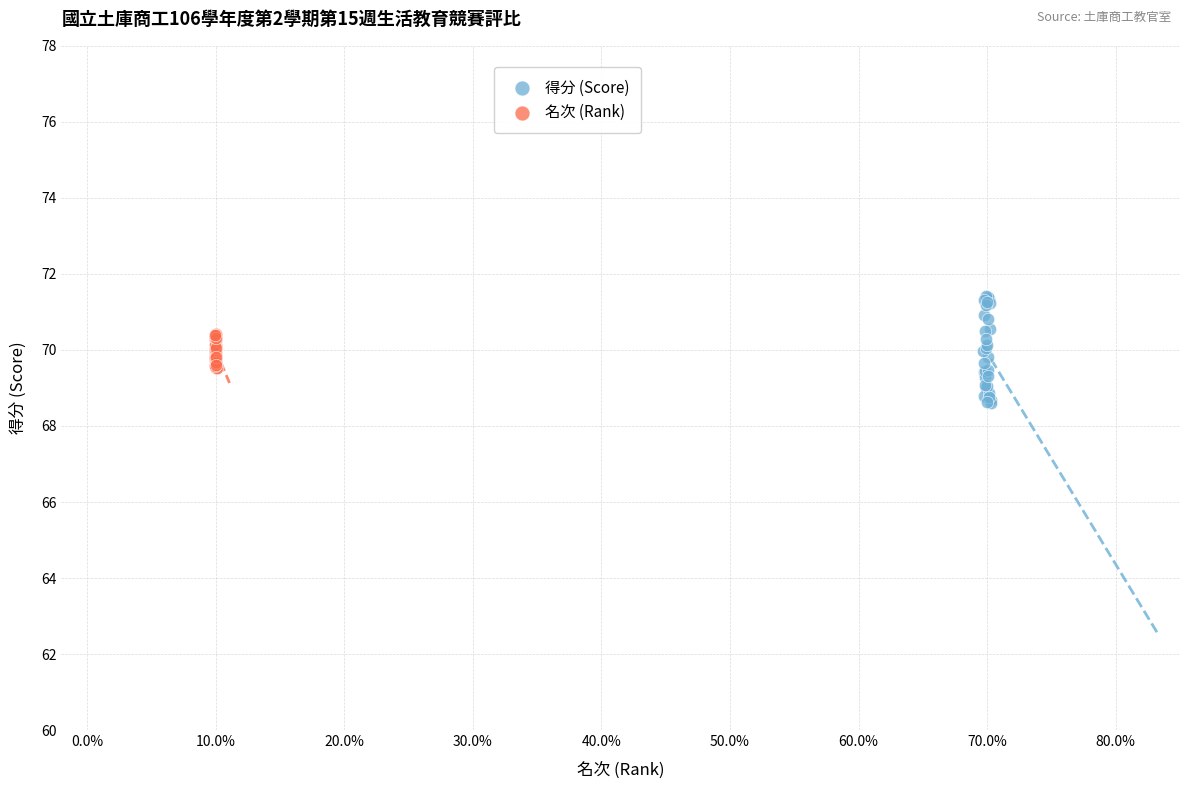

Which series has the widest spread of Y values?

得分 (Score)